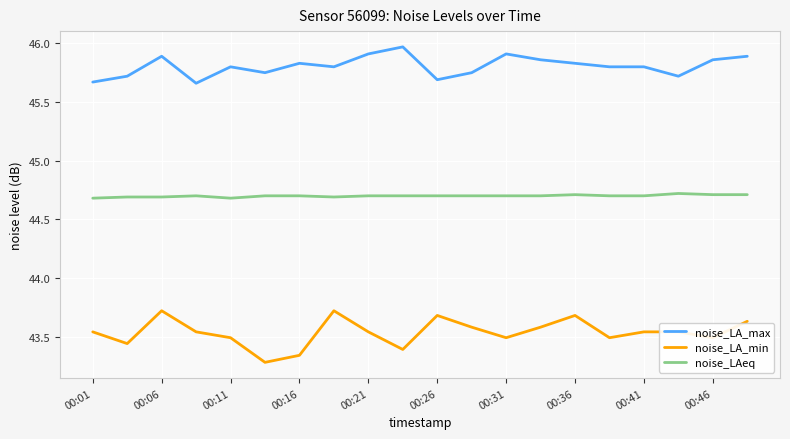

What is the minimum value for noise_LAeq?

44.7